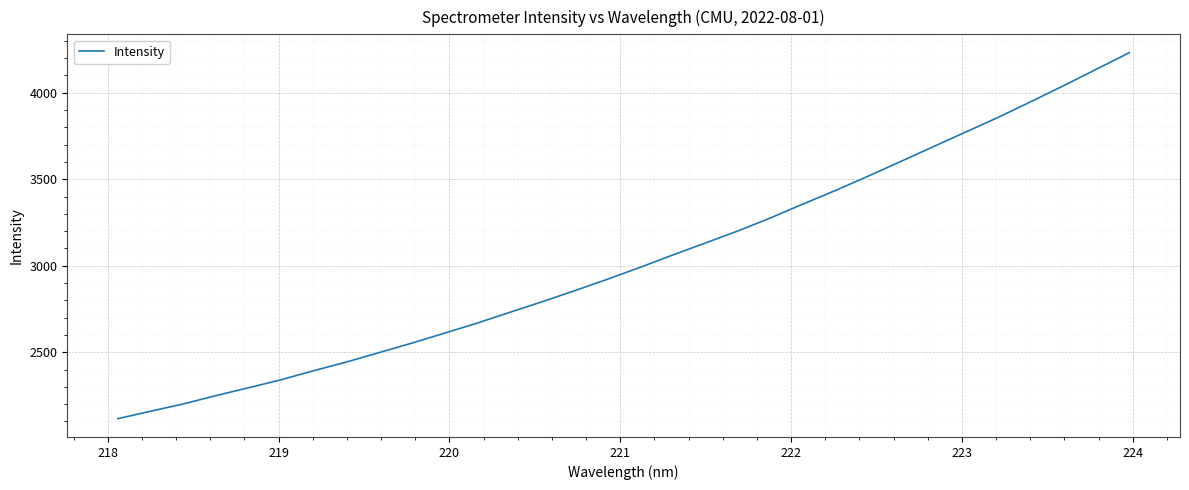

What is the minimum value shown in the chart?

2115.9